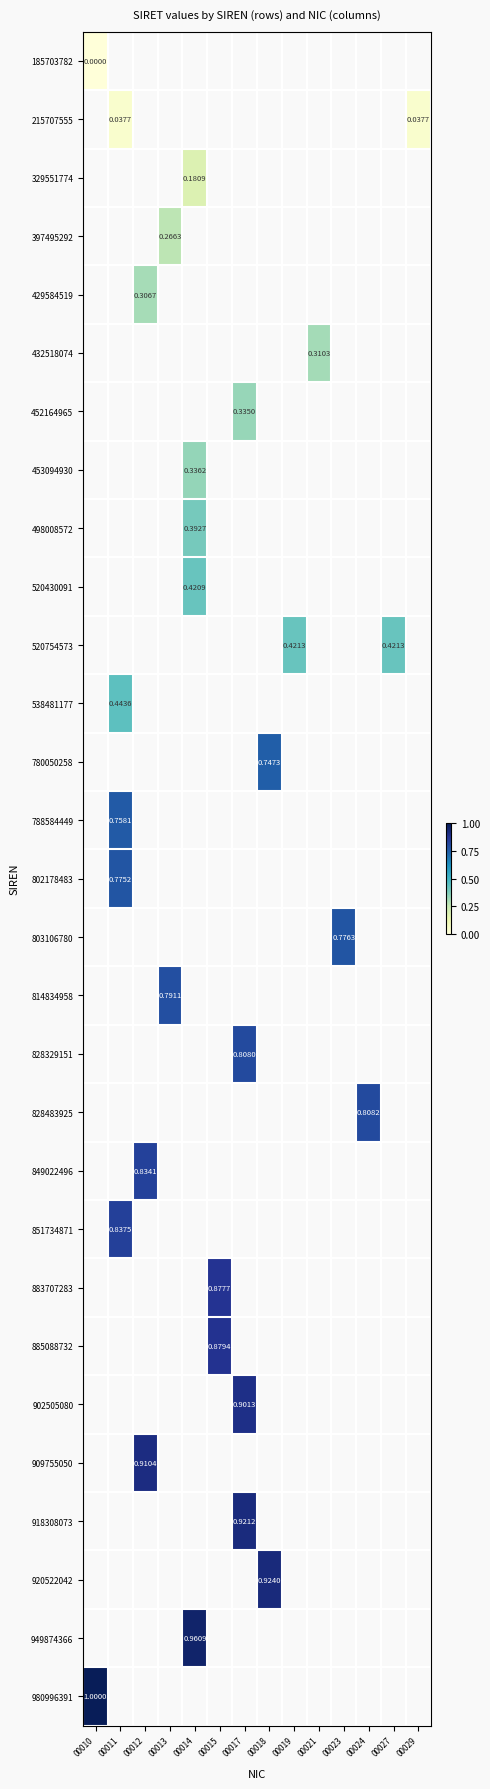

How many distinct data groups are displayed?

29